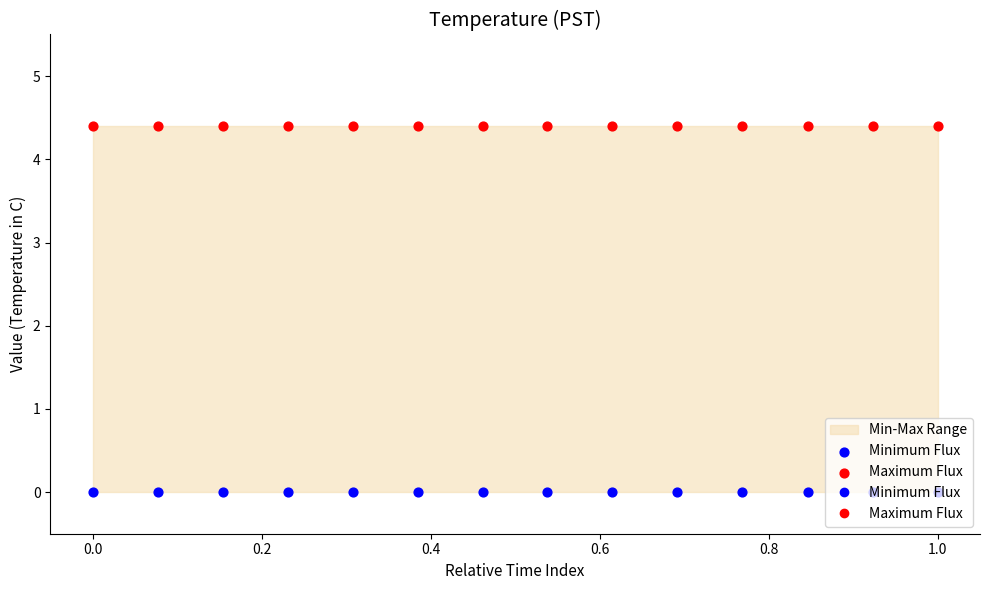

Which series reaches the minimum Y coordinate?

Minimum Flux